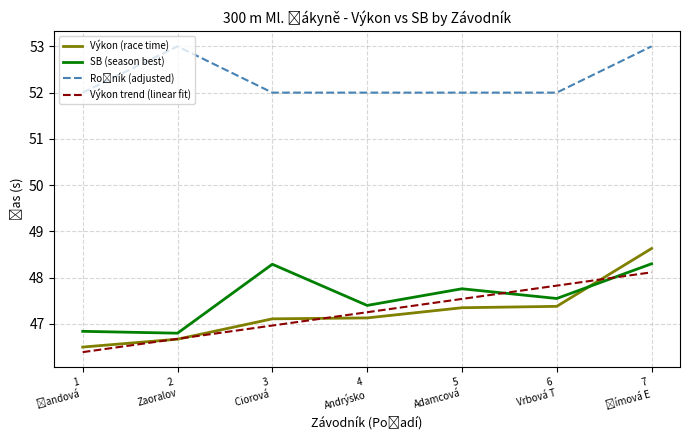

At how many categories does at least one series exceed 51?

7